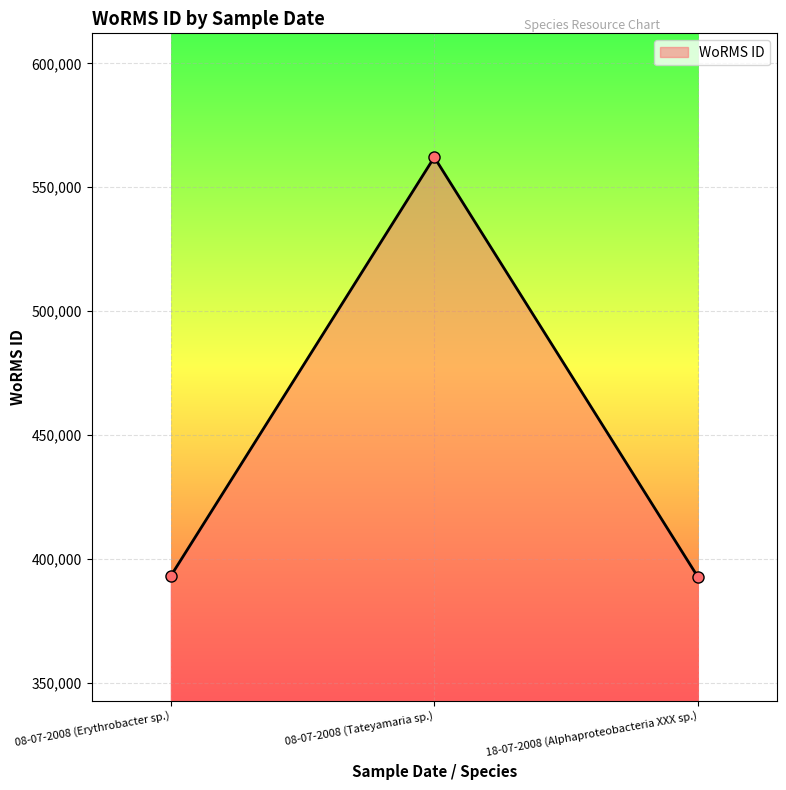

How many values are below 393075?

1